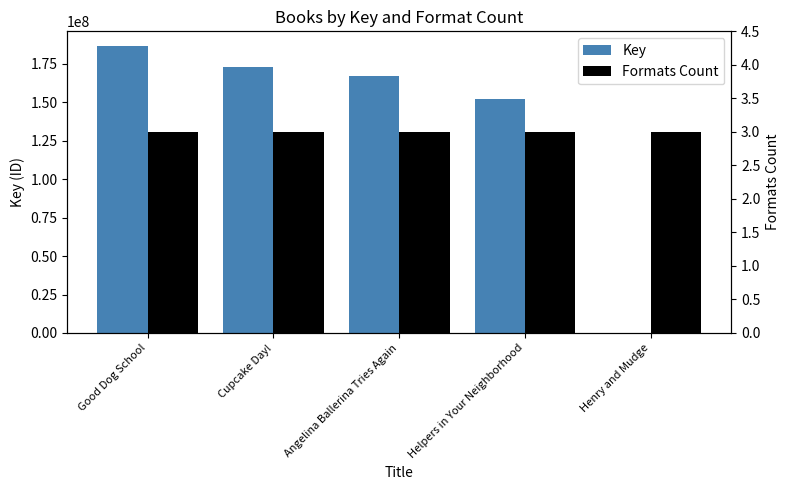

Which label corresponds to the largest value in the chart?

Good Dog School